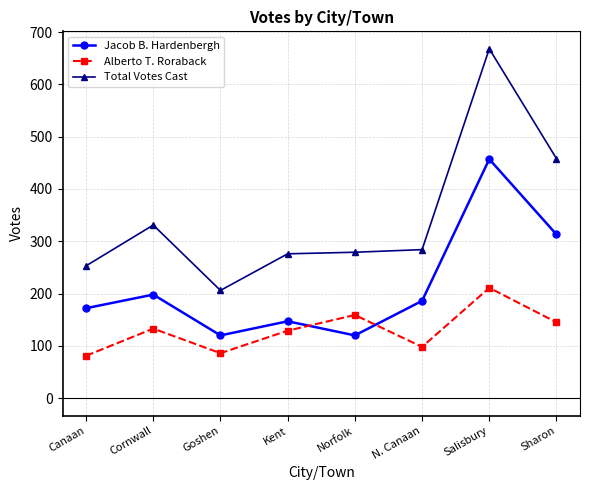

At Goshen, list the series in order from smallest to largest.

Alberto T. Roraback, Jacob B. Hardenbergh, Total Votes Cast